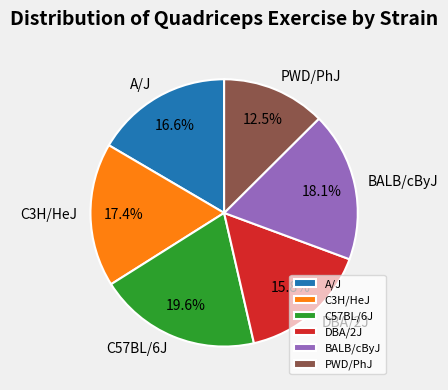

Is it true that DBA/2J is 10% of the pie?

False